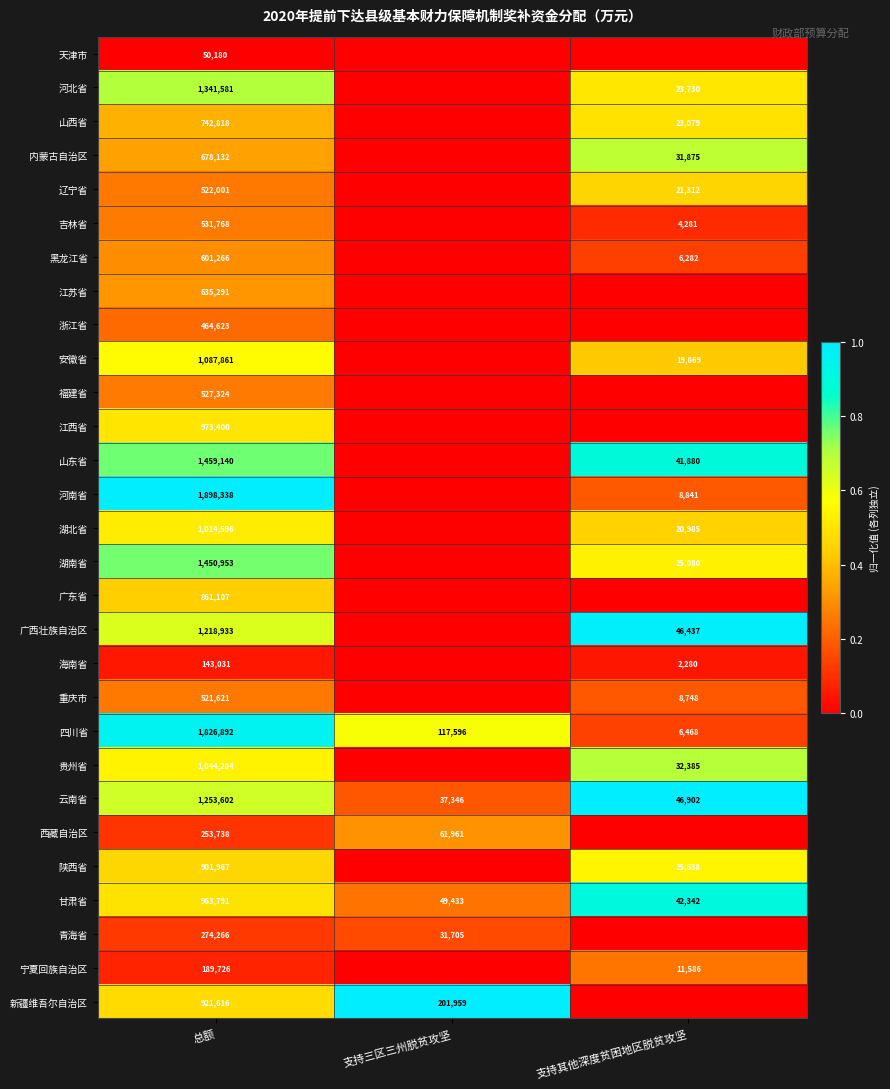

The 湖北省 series shows 1014596 at 总额. True or false?

True